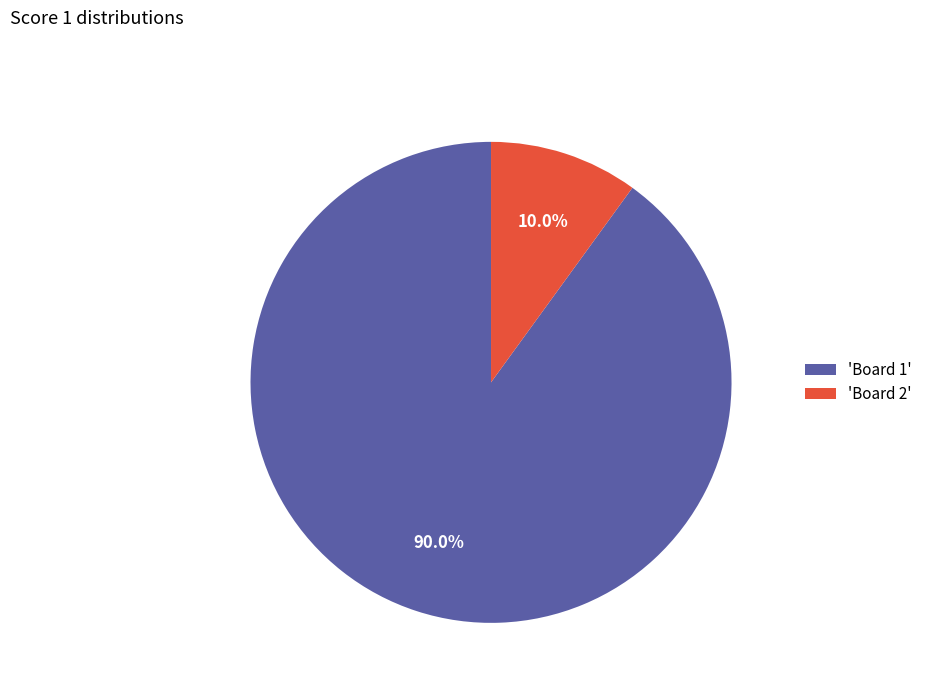

Does any single category account for the majority?

Yes